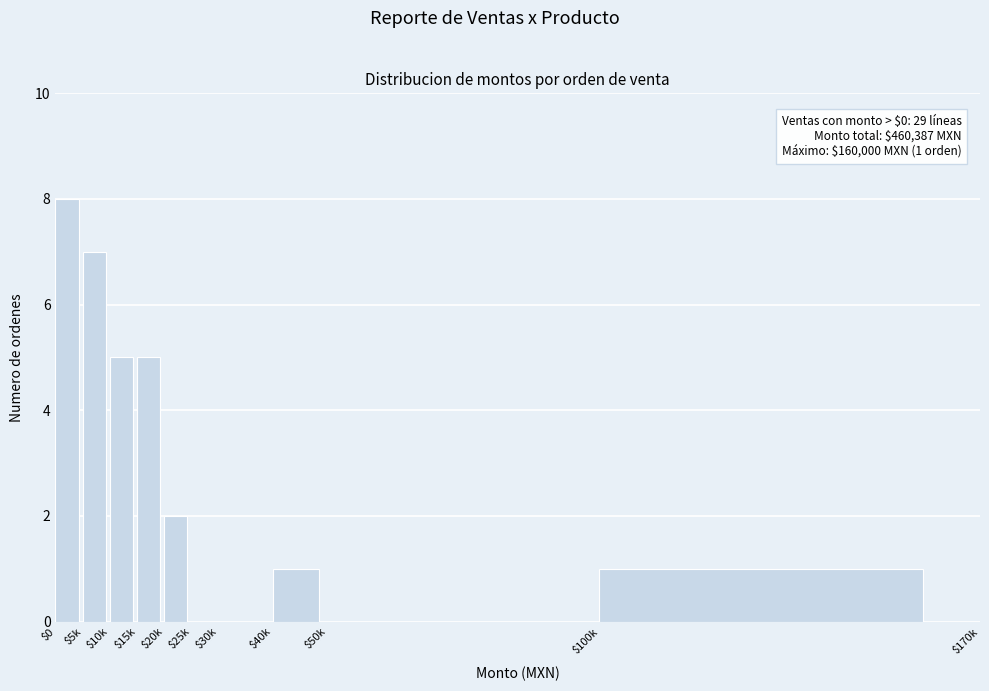

At which category does the chart reach its peak across all series?

$0